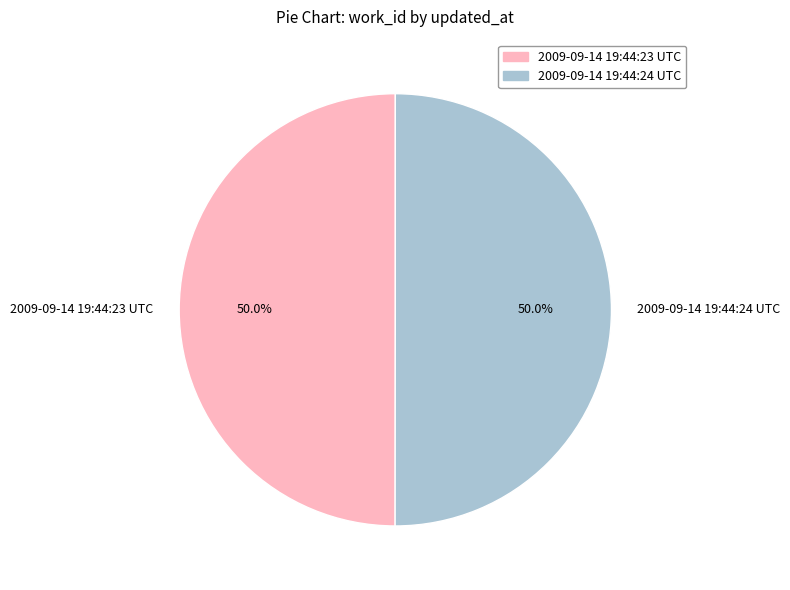

What percentage do 2009-09-14 19:44:24 UTC and 2009-09-14 19:44:23 UTC together represent?

100.0%